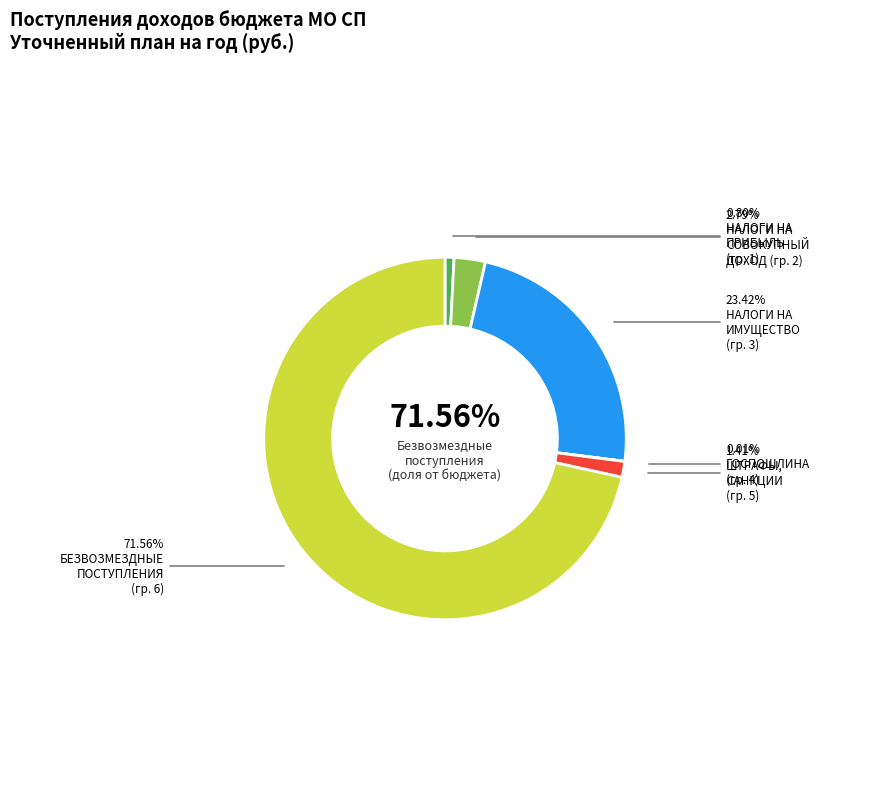

Count the number of slices in the pie.

6